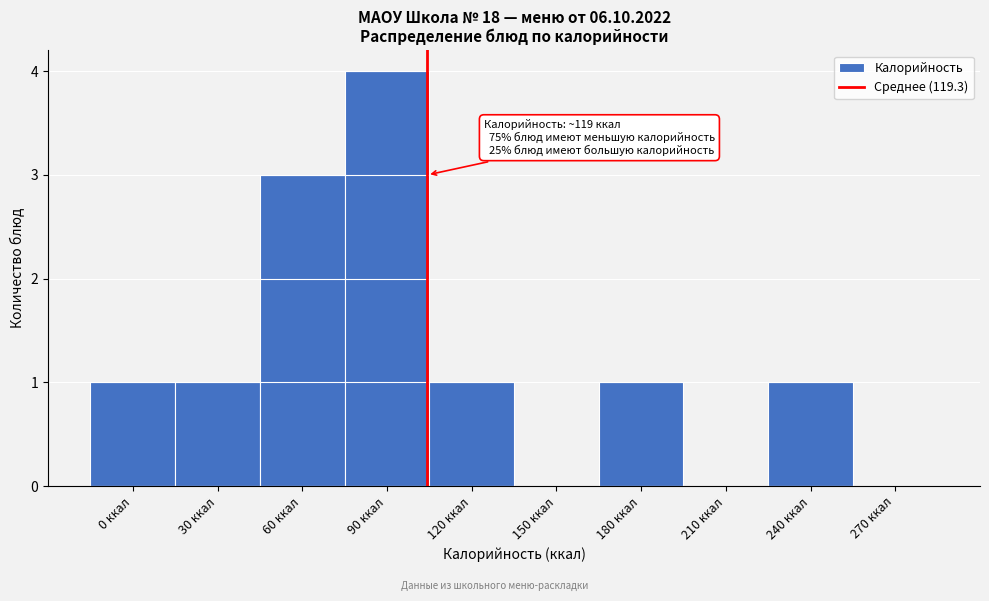

Reading left to right, what are all the values shown in this chart?

0 ккал=1	30 ккал=1	60 ккал=3	90 ккал=4	120 ккал=1	150 ккал=0	180 ккал=1	210 ккал=0	240 ккал=1	270 ккал=0